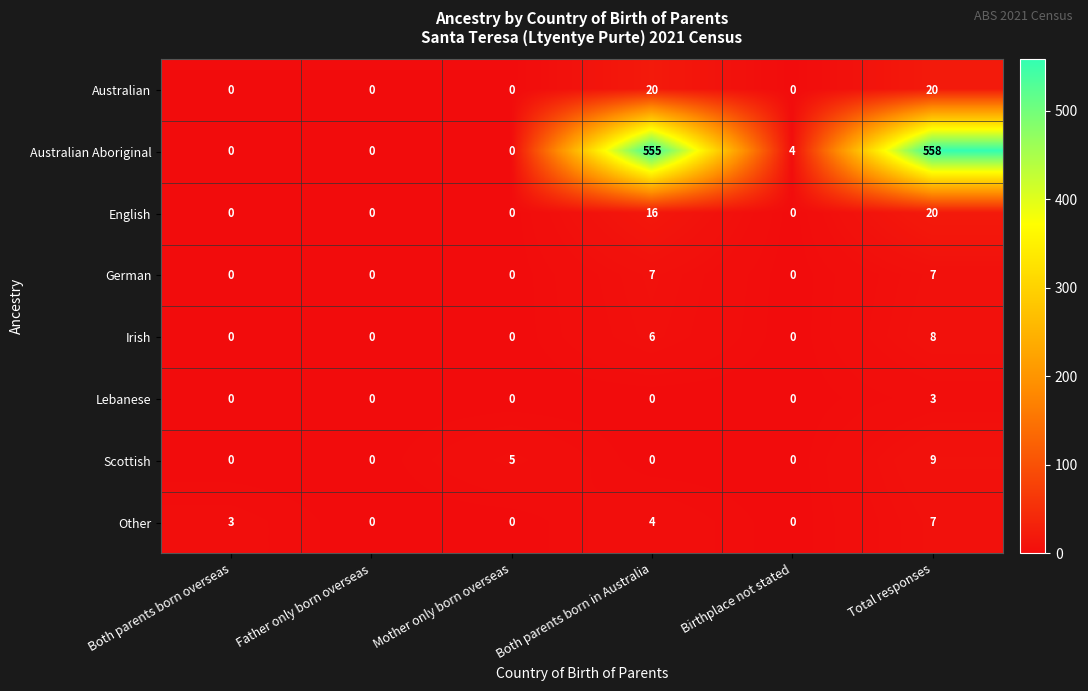

What is the average value of the English series?

6